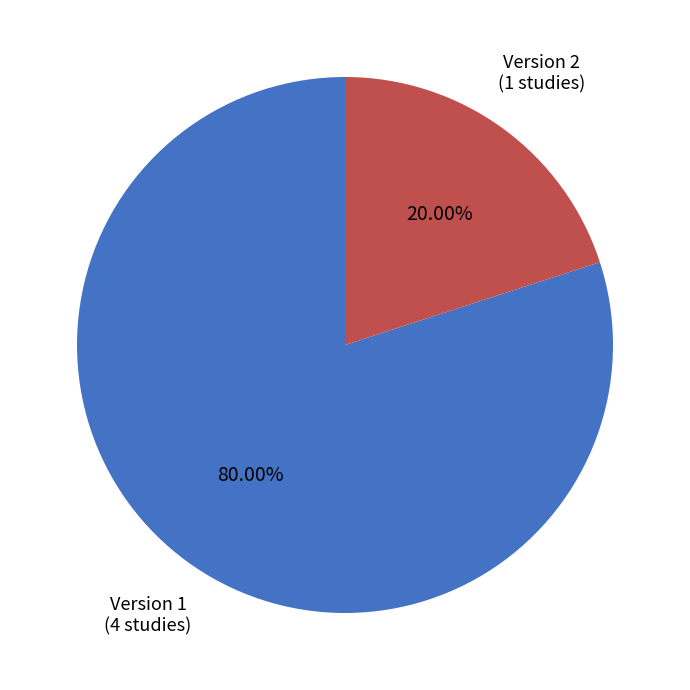

What is the smallest slice in the pie chart?

Version 2